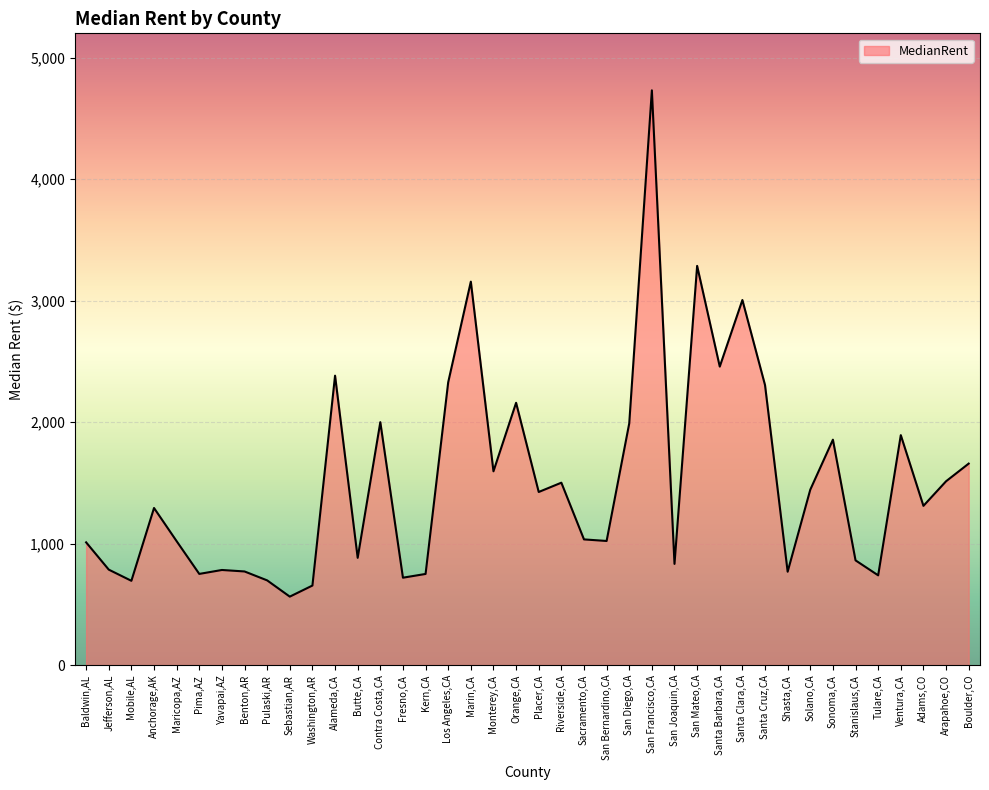

What is the minimum value shown in the chart?

563.5